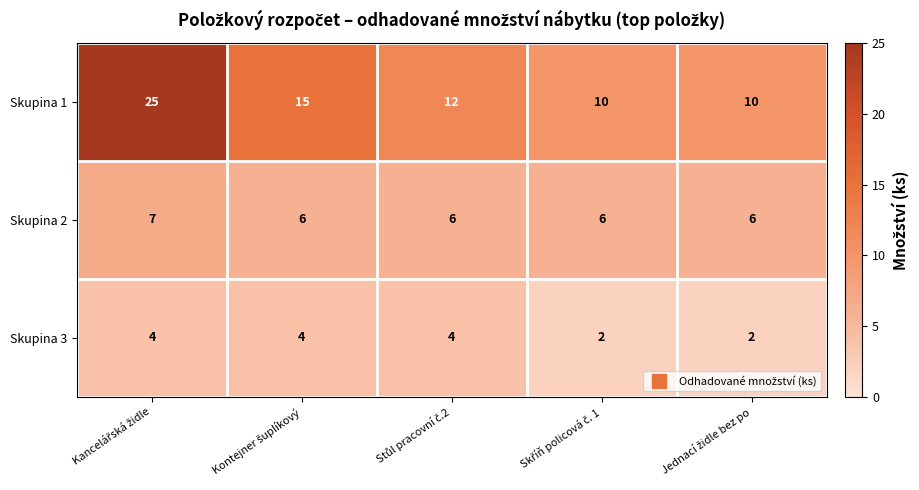

List the series in order of their overall mean, lowest first.

Skupina 3, Skupina 2, Skupina 1